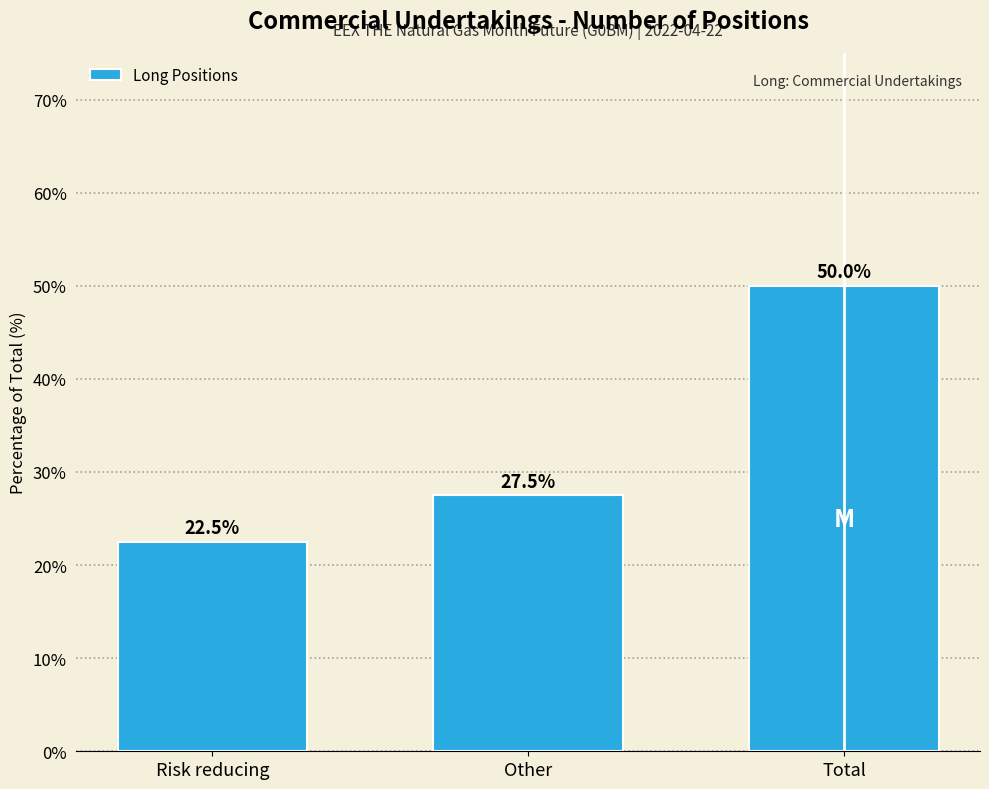

Reading left to right, extract all data points from this chart.

Risk reducing=22.5	Other=27.5	Total=50.0